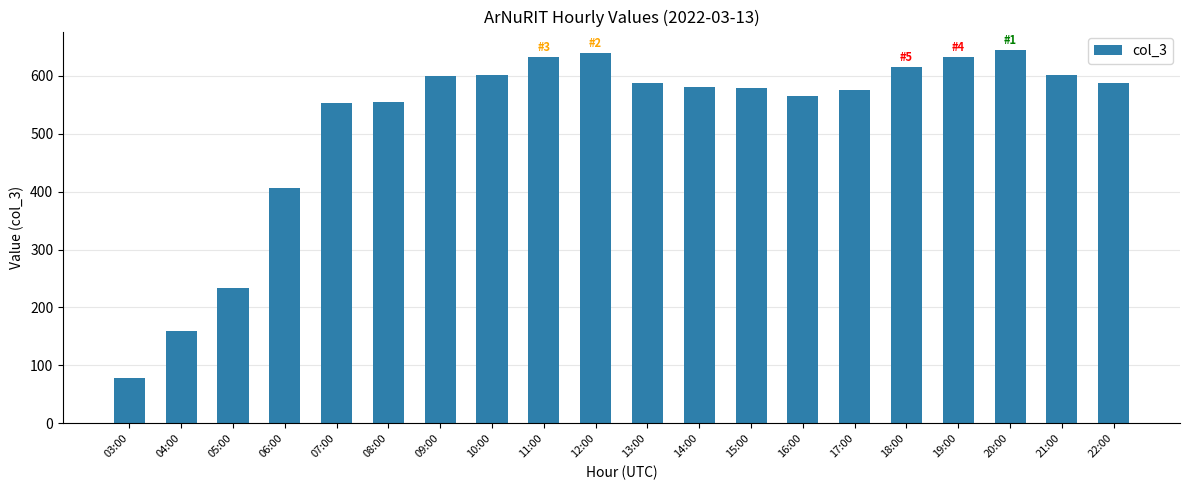

What is the approximate value at 12:00, to the nearest 100?

600